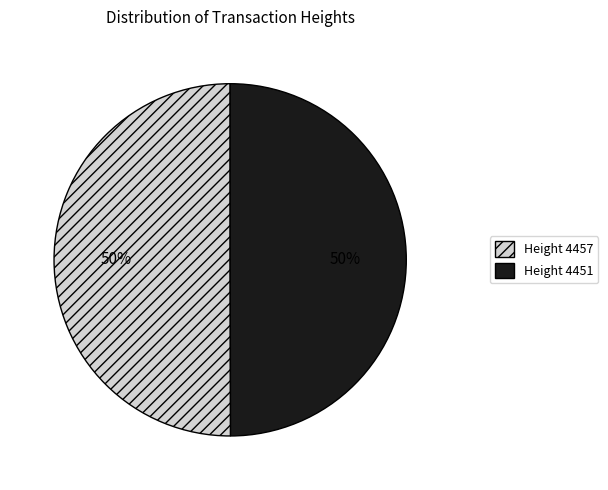

How many slices are in this pie chart?

2